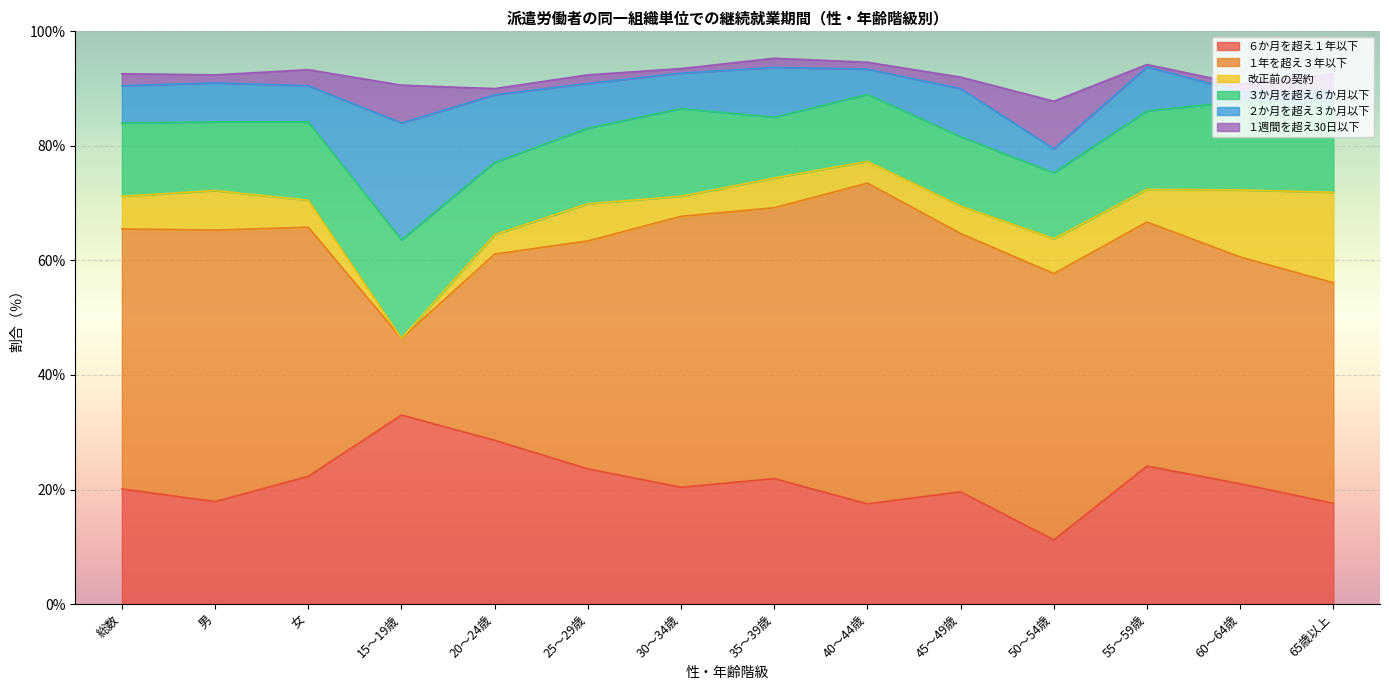

At which label does ３か月を超え６か月以下 first exceed 13?

女